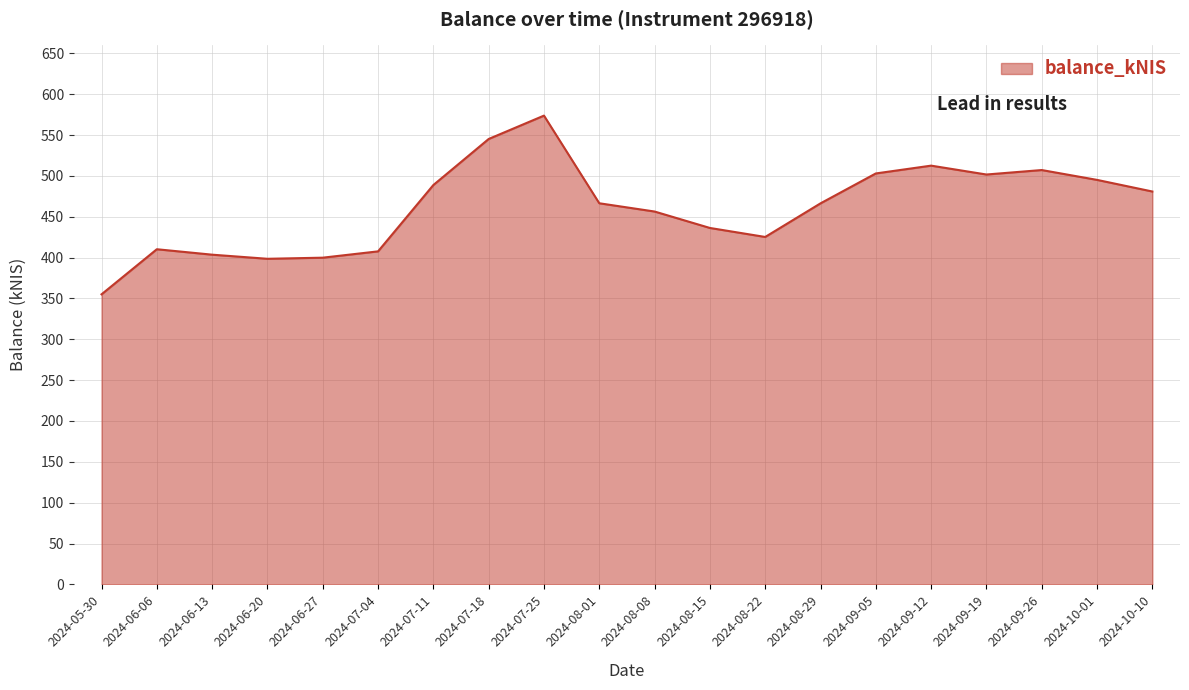

What position from the left is 2024-09-26?

18